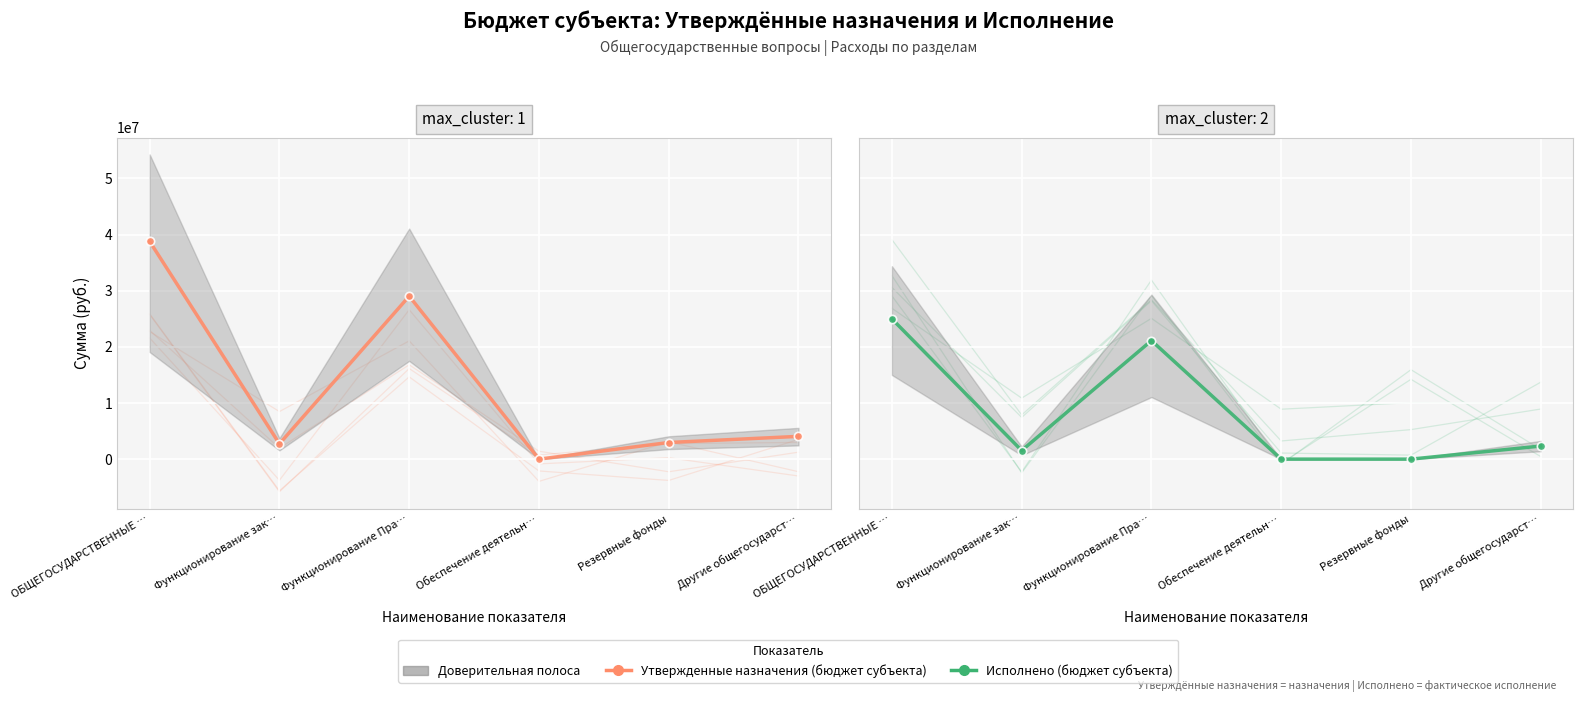

What is the total value across all series at Функционирование Пра…?

50151894.5